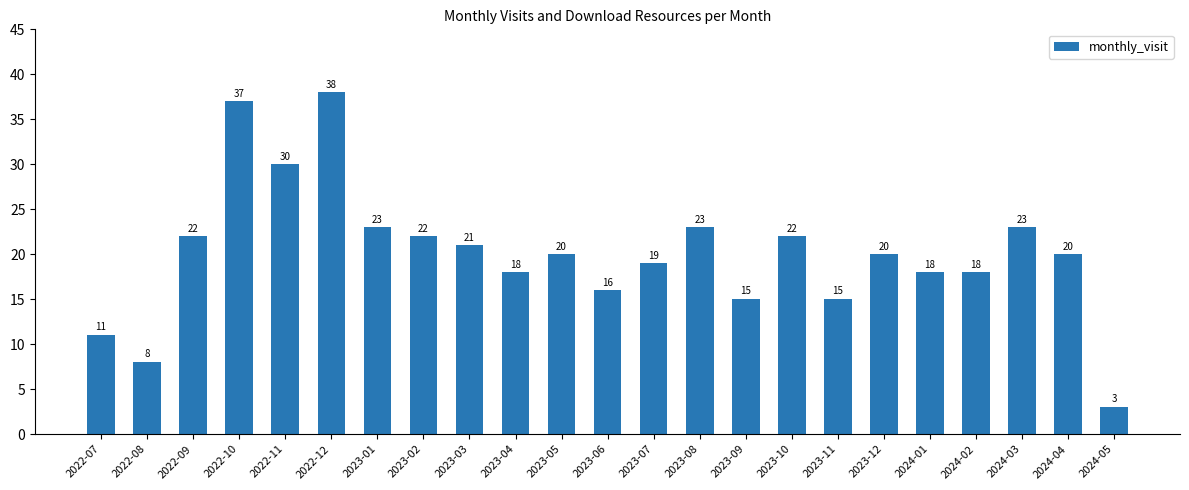

What is the label of the 22nd bar from the left?

2024-04